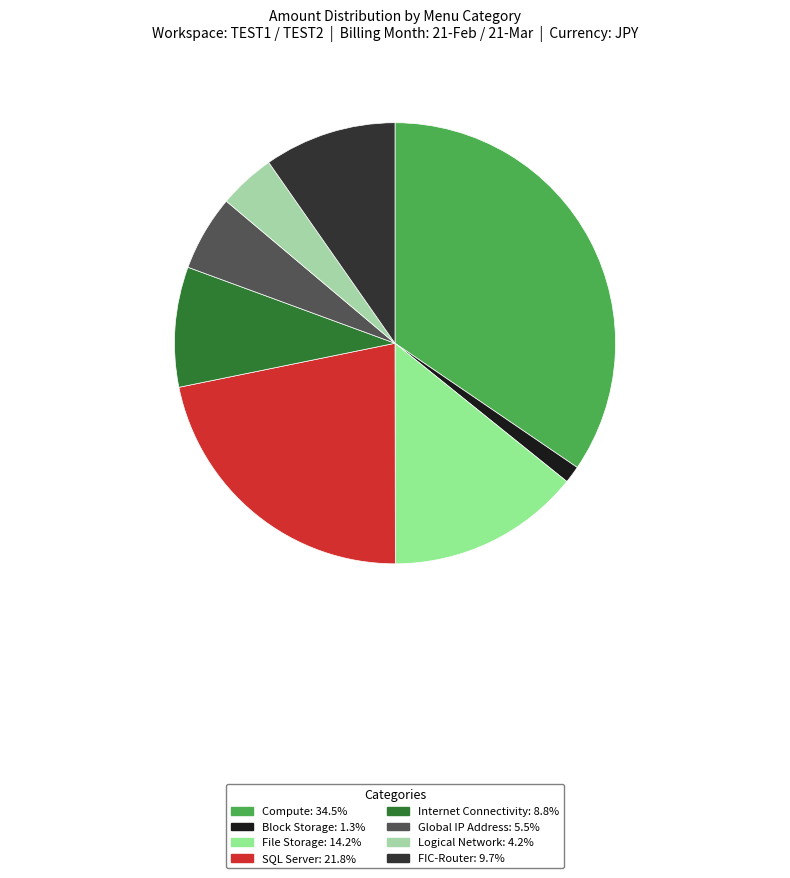

To the nearest percent, what is the difference between the largest and smallest slice percentages?

33%